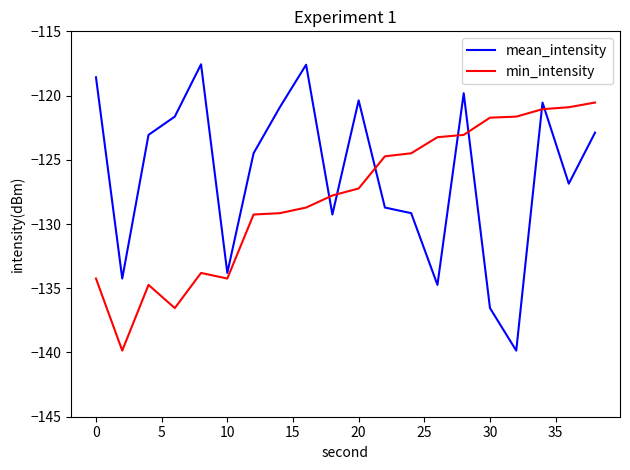

List the series in order of their peak value, highest first.

mean_intensity, min_intensity